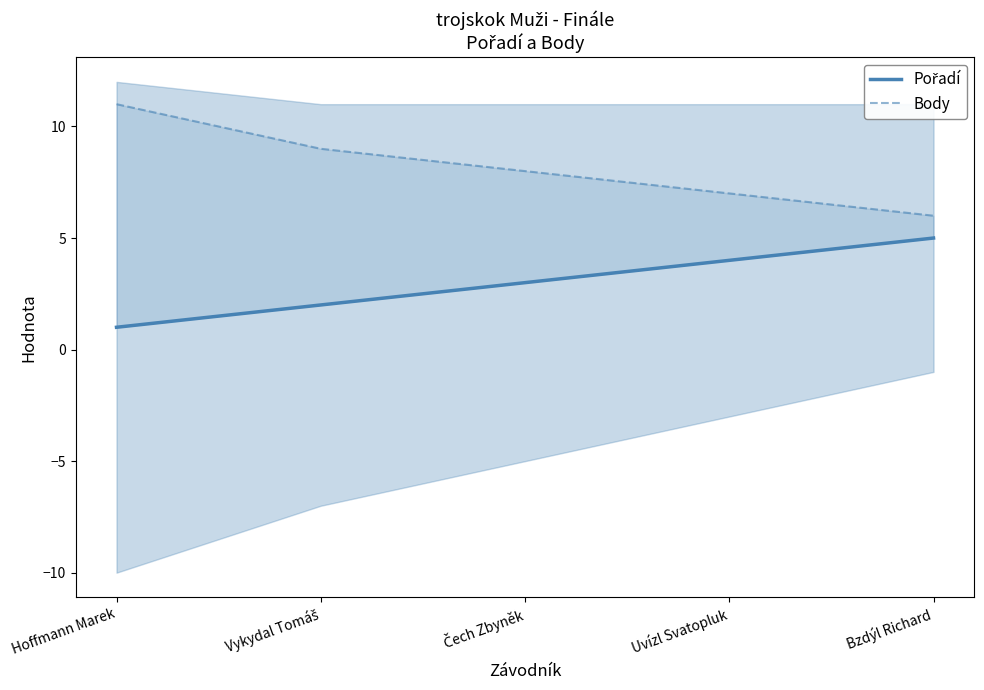

Reading left to right, extract all data points from this chart.

Pořadí: Hoffmann Marek=1	Vykydal Tomáš=2	Čech Zbyněk=3	Uvízl Svatopluk=4	Bzdýl Richard=5
Body: Hoffmann Marek=11	Vykydal Tomáš=9	Čech Zbyněk=8	Uvízl Svatopluk=7	Bzdýl Richard=6